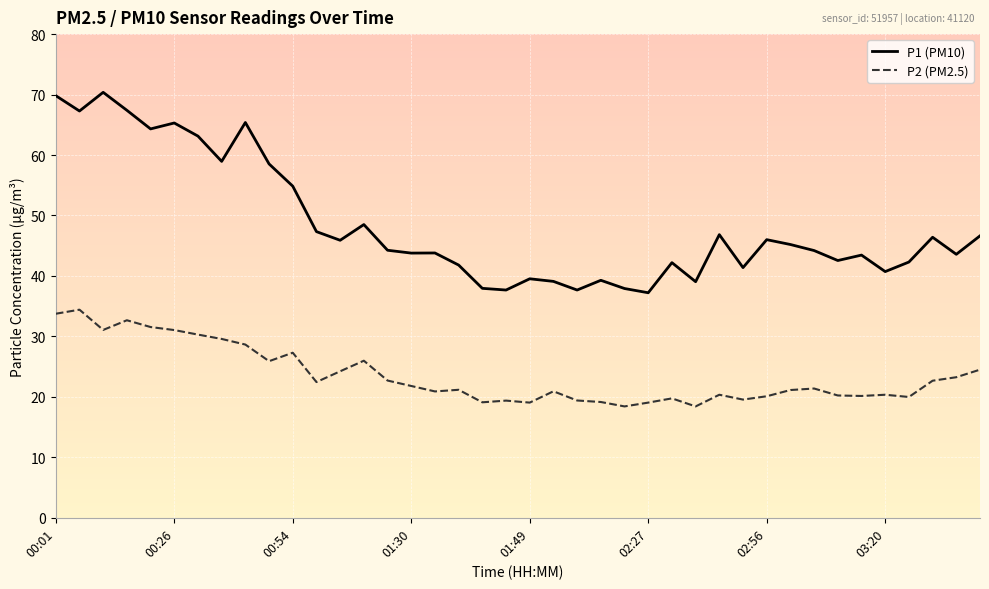

Which series has the largest total across all categories?

P1 (PM10)